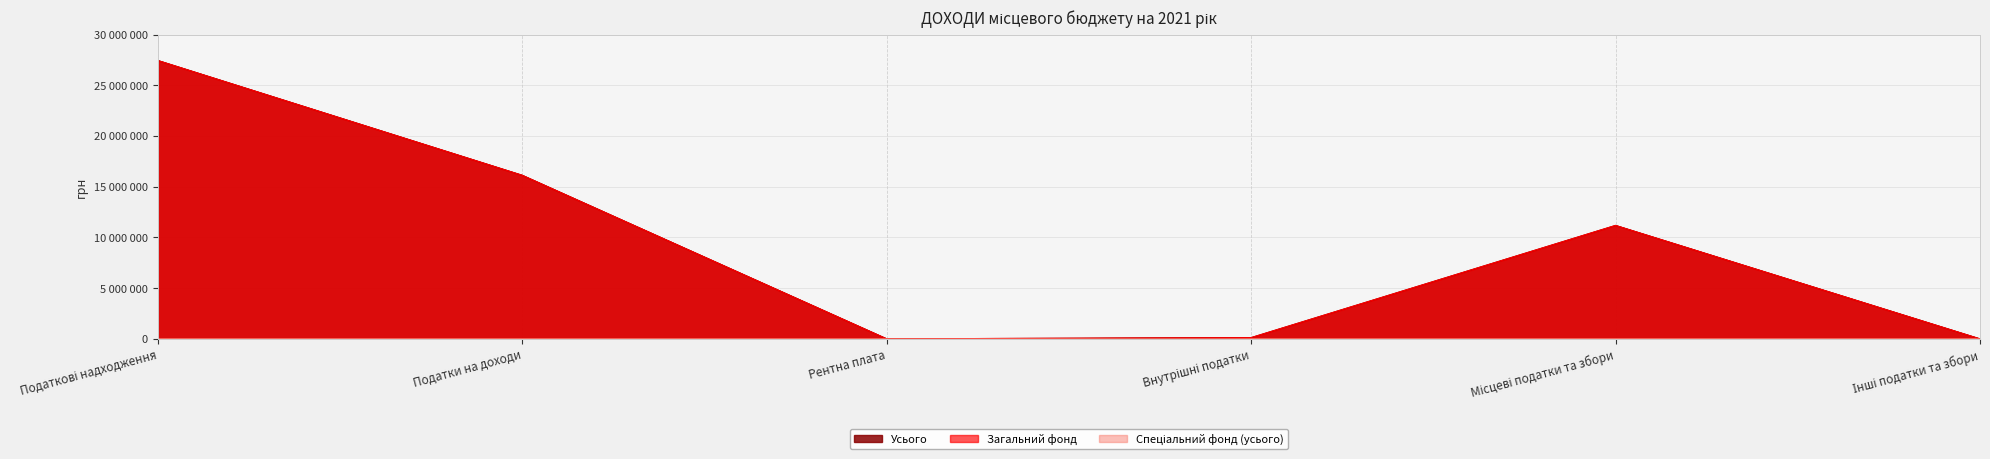

What is the difference between the Загальний фонд values at Рентна плата and Місцеві податки та збори?

11180500